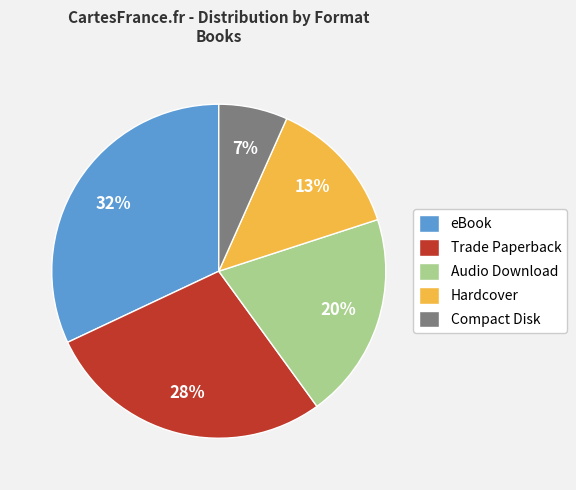

Rank the categories by value from lowest to highest.

Compact Disk, Hardcover, Audio Download, Trade Paperback, eBook